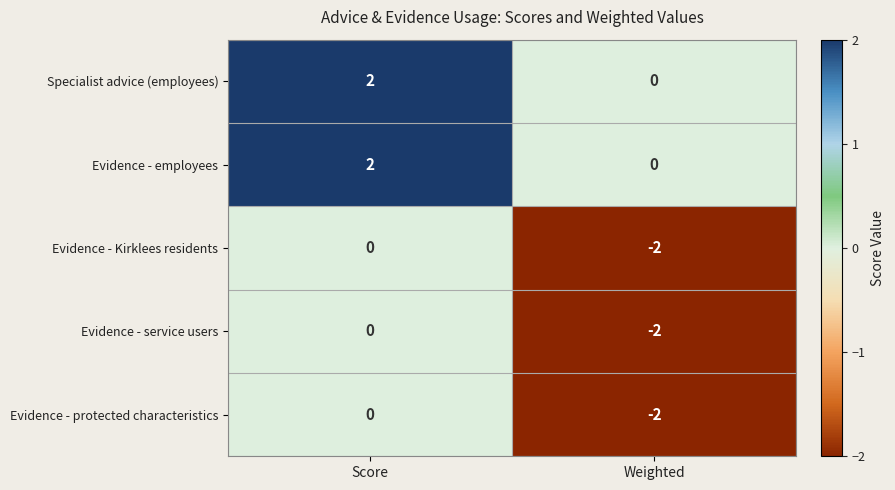

Which category has the lowest value across all series?

Weighted